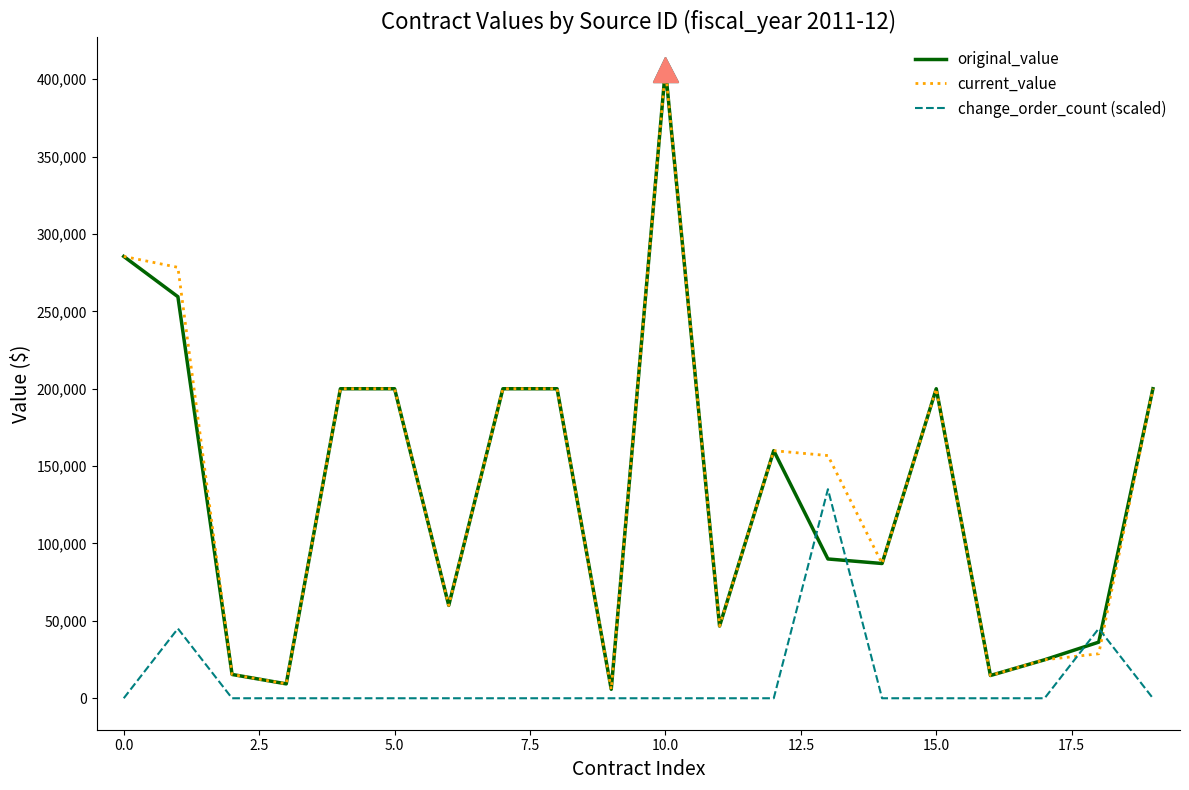

True or false: change_order_count (scaled) and current_value intersect in this chart.

True